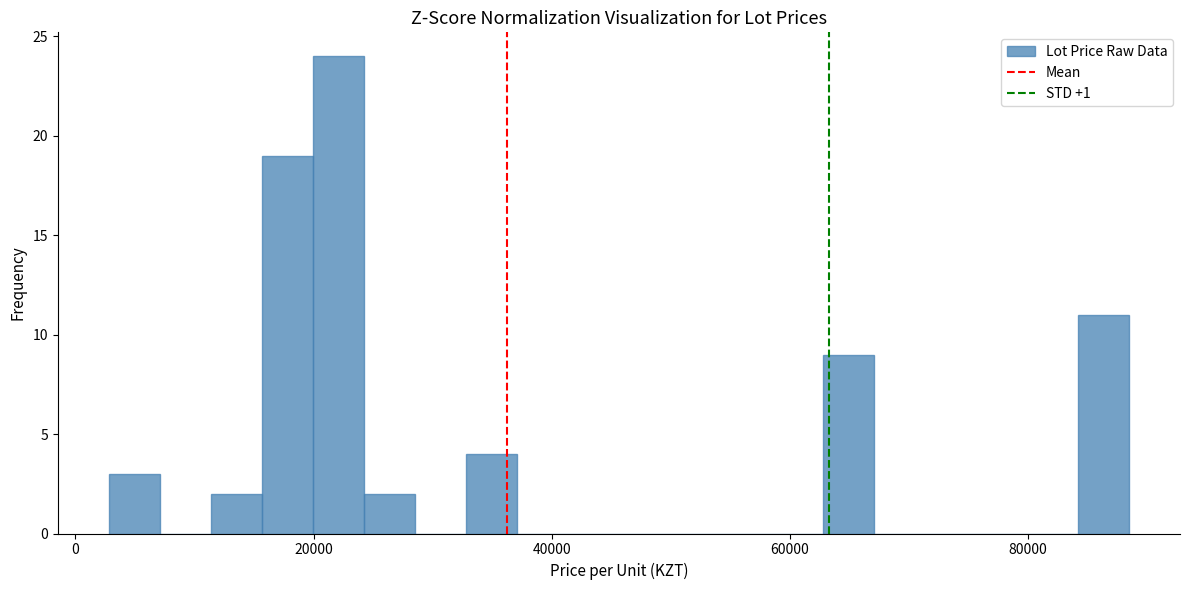

Around what value on the x-axis is the tallest bar? Give the approximate position of its centre, as read against the axis.

22000